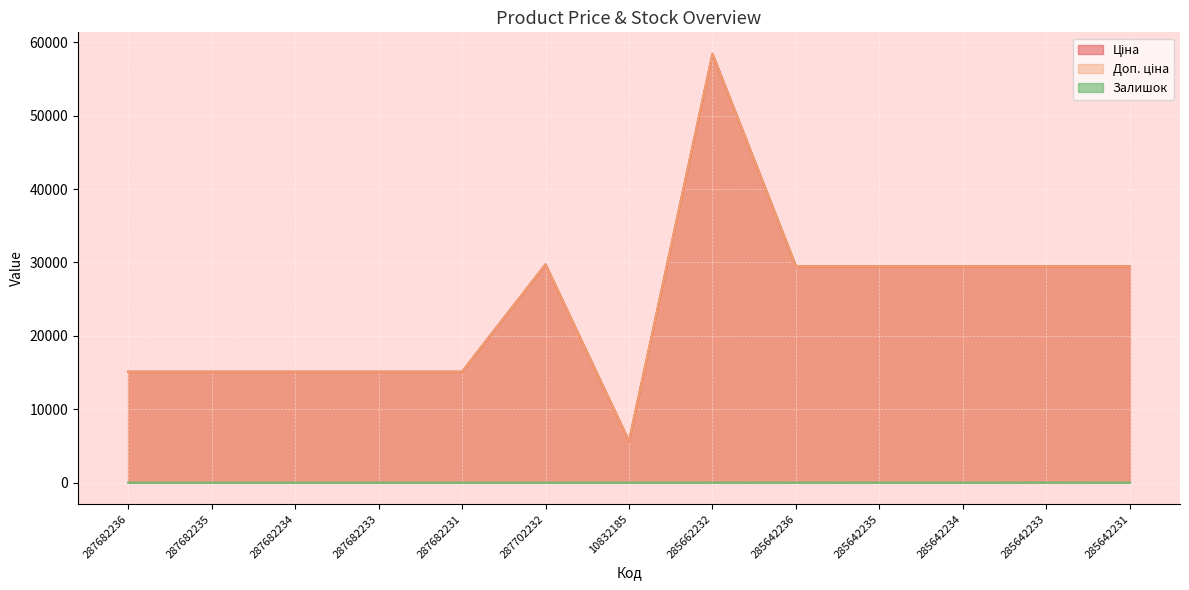

How many series are shown in this chart?

3